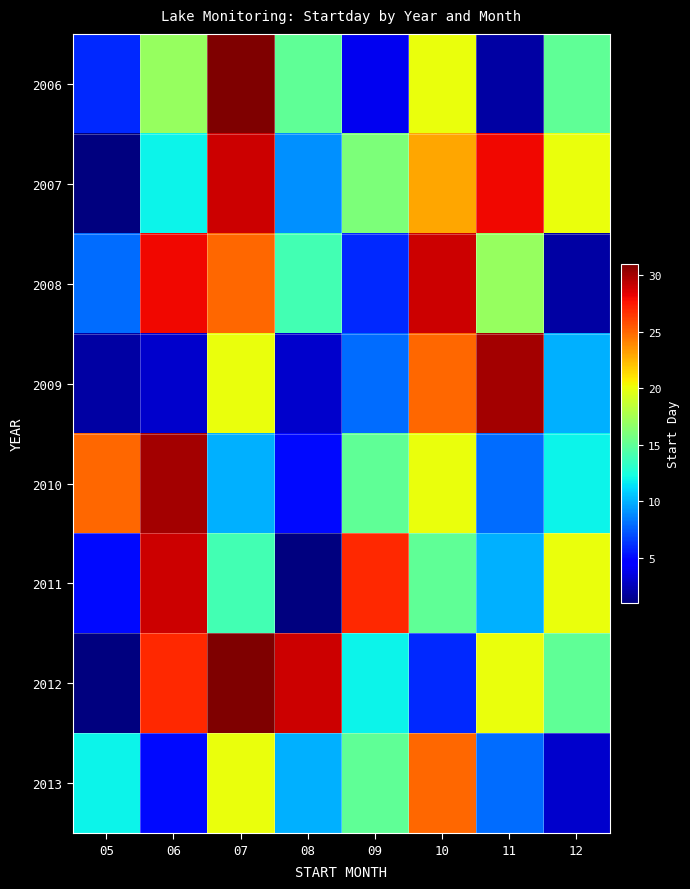

Reading left to right, what are all the values shown in this chart?

2006: 05=6	06=17	07=31	08=15	09=4	10=20	11=2	12=15
2007: 05=1	06=12	07=29	08=9	09=16	10=23	11=28	12=20
2008: 05=8	06=28	07=25	08=14	09=6	10=29	11=17	12=2
2009: 05=2	06=3	07=20	08=3	09=8	10=25	11=30	12=10
2010: 05=25	06=30	07=10	08=5	09=15	10=20	11=8	12=12
2011: 05=5	06=29	07=14	08=1	09=27	10=15	11=10	12=20
2012: 05=1	06=27	07=31	08=29	09=12	10=6	11=20	12=15
2013: 05=12	06=5	07=20	08=10	09=15	10=25	11=8	12=3